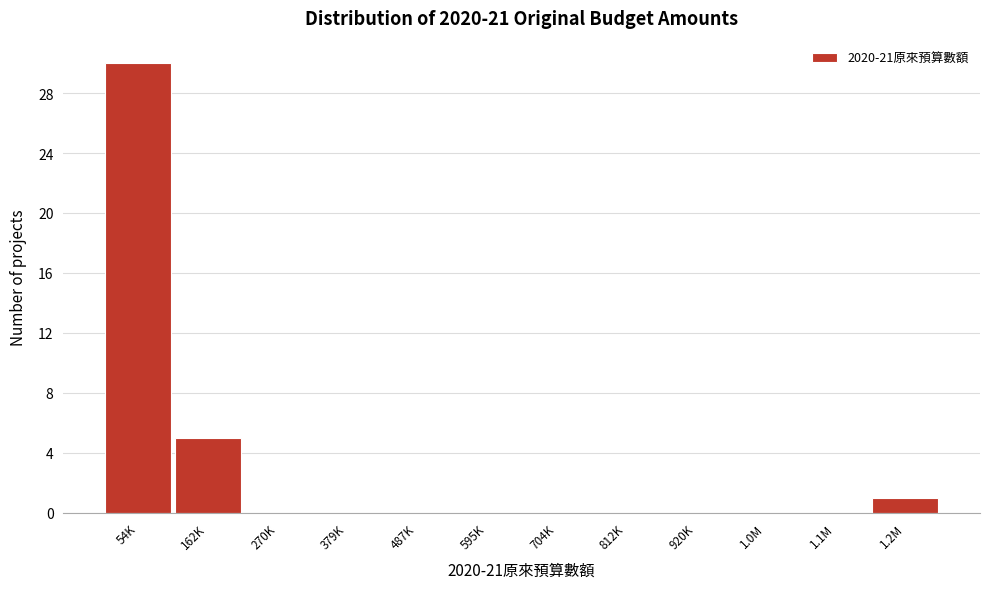

Reading right to left, list all the values displayed in this chart.

1.2M=1	1.1M=0	1.0M=0	920K=0	812K=0	704K=0	595K=0	487K=0	379K=0	270K=0	162K=5	54K=30